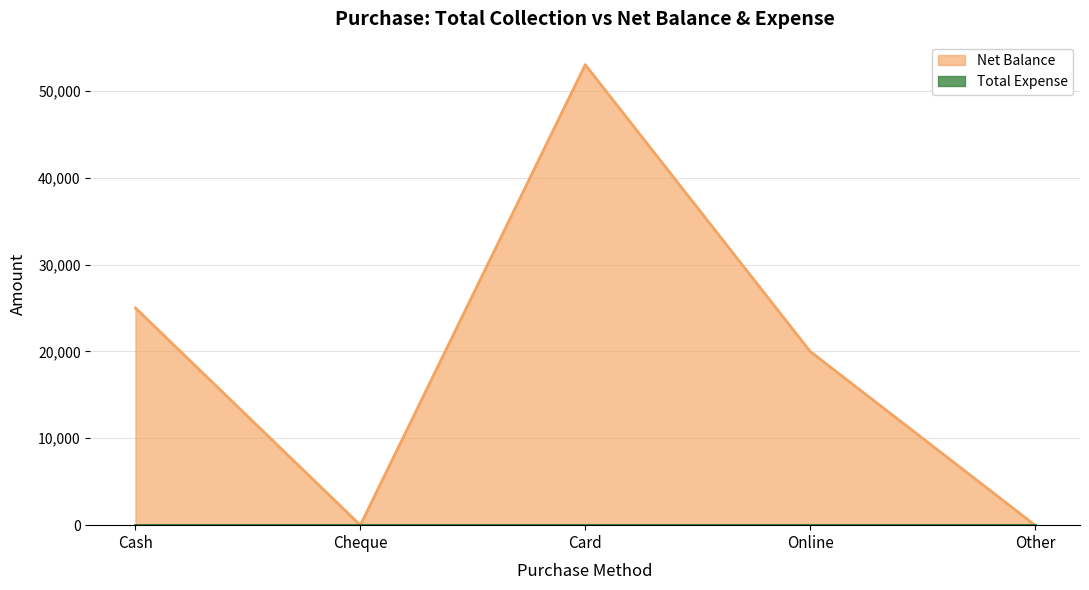

How many series are shown in this chart?

2